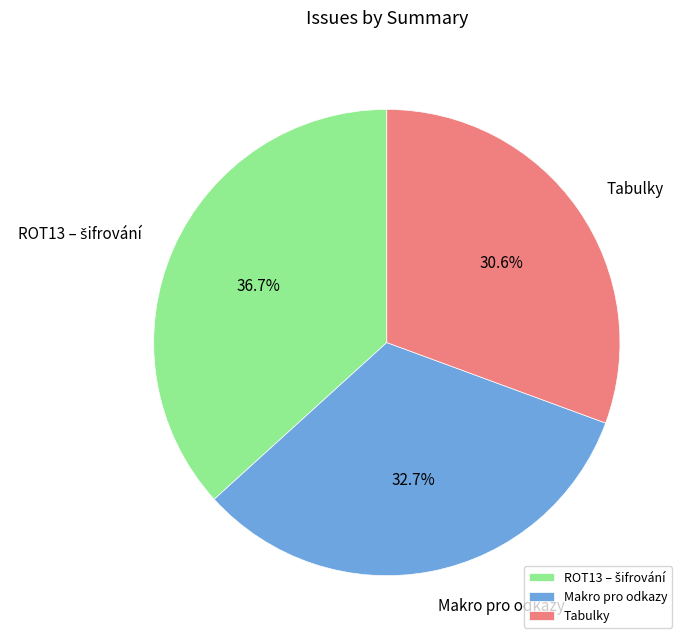

True or false: Tabulky accounts for 24% of the total.

False